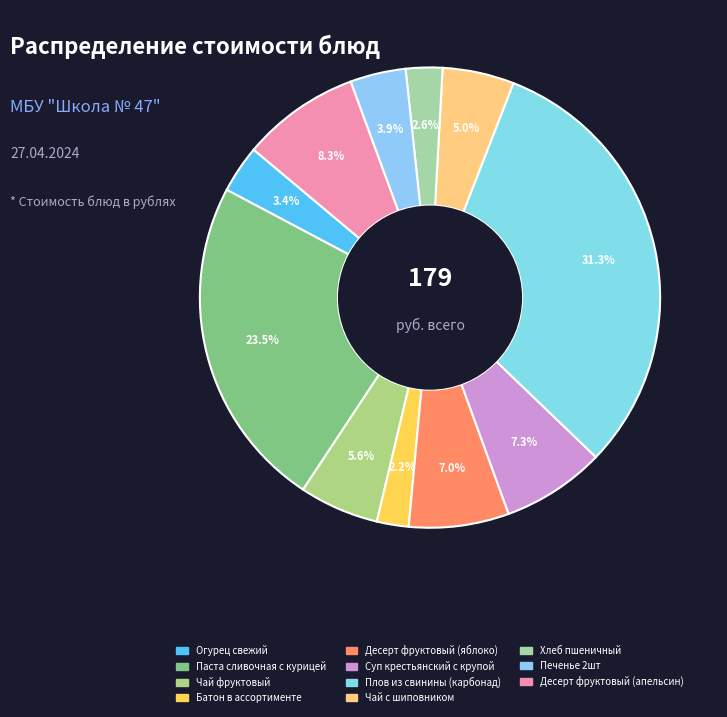

How many segments does this pie chart have?

11